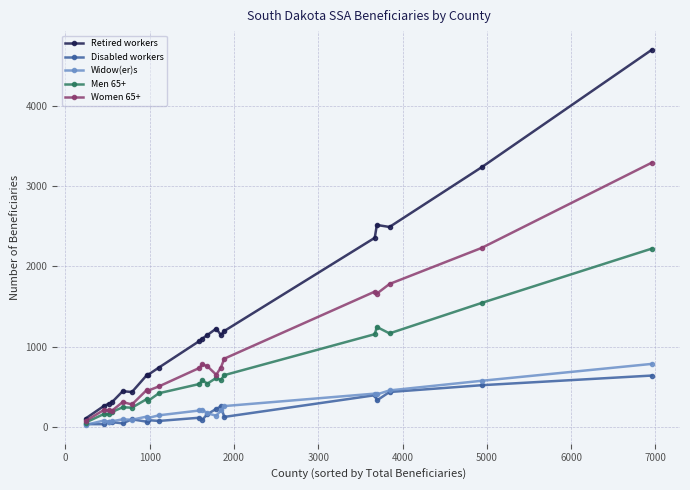

What is the value of the Widow(er)s point at the 12th from the left?

170